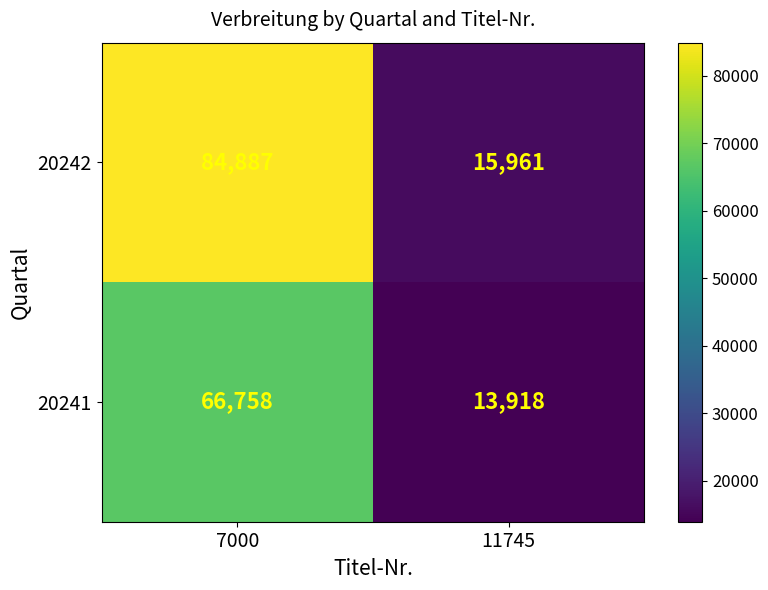

What is the difference between the maximum and minimum values in the 20241 series?

52840